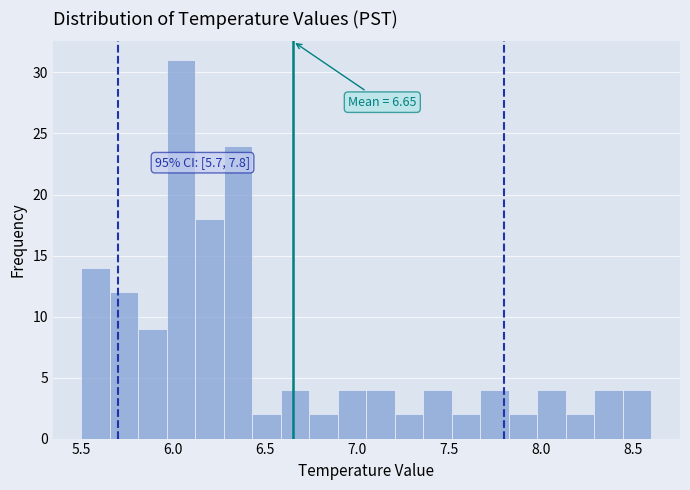

Read against the x-axis, roughly where is the centre of the tallest bar?

6.05